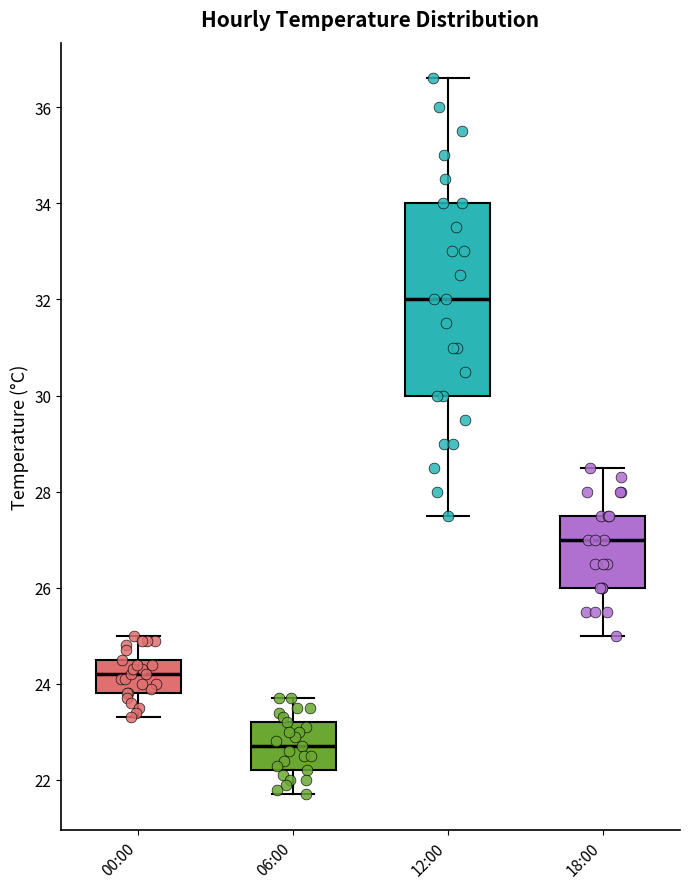

Which box is the tallest, from its lower edge to its upper edge?

12:00